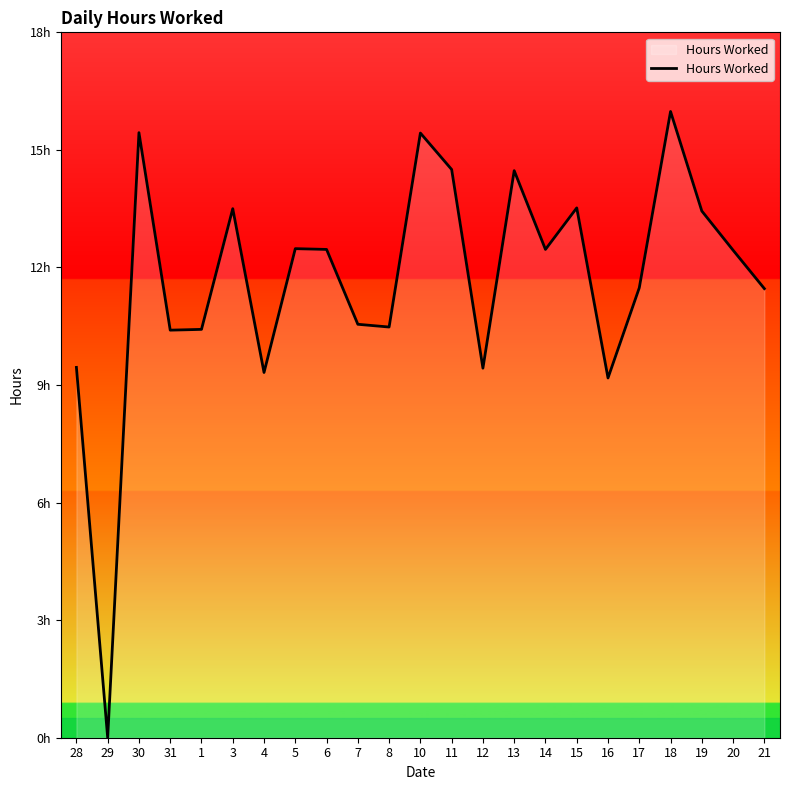

Does the chart display data point markers on the line(s)?

No